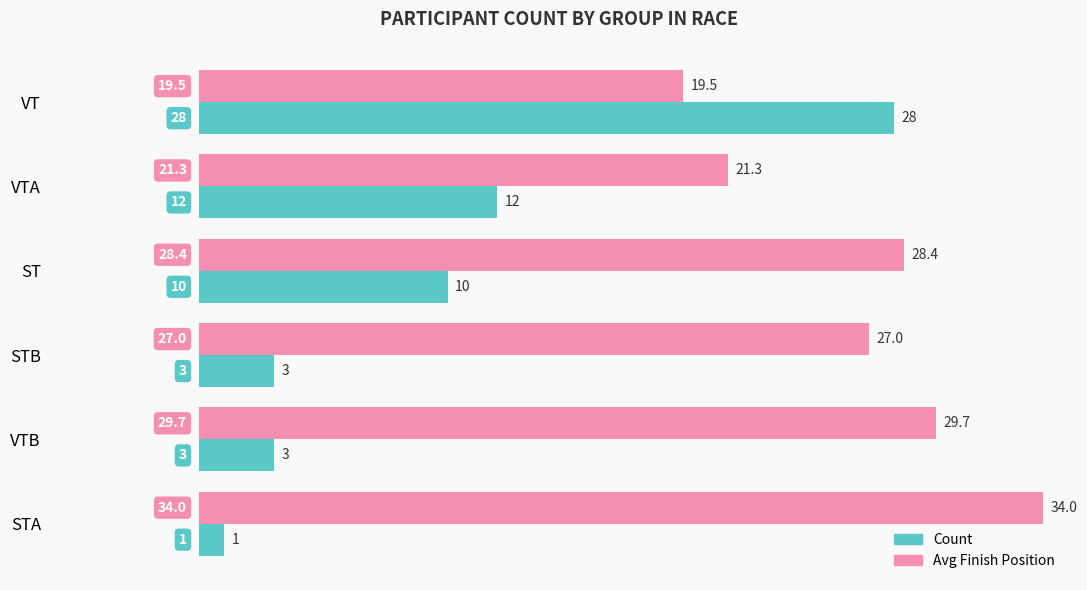

Which series changed the most between ST and VTB?

Count